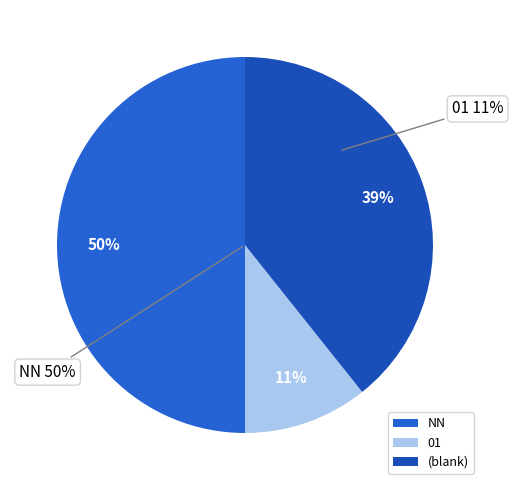

True or false: 01 accounts for 21% of the total.

False